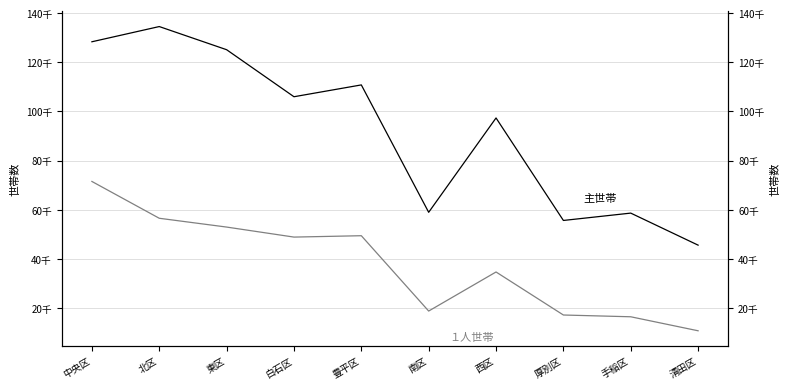

True or false: 主世帯（札幌市各区） and １人世帯（札幌市各区） intersect in this chart.

False